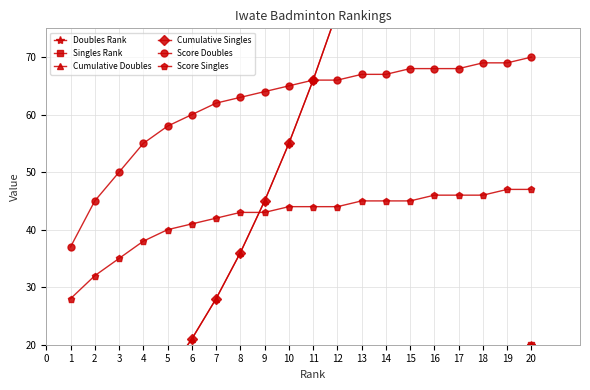

True or false: Score Doubles and Score Singles intersect in this chart.

False